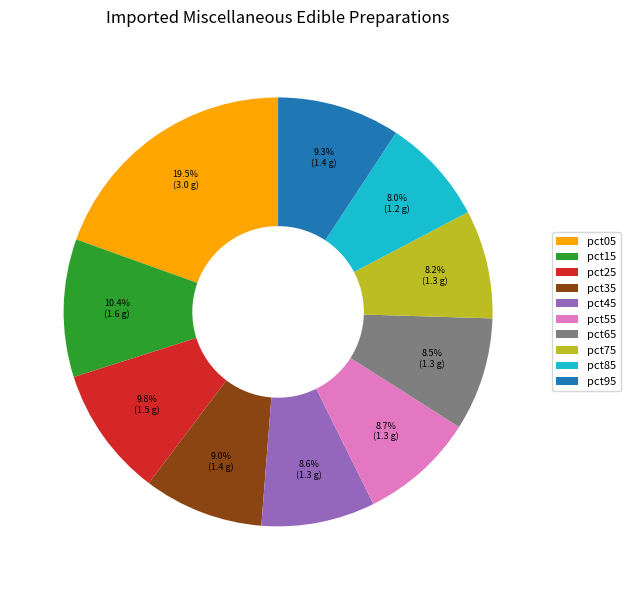

Between pct95 and pct75, which is larger?

pct95